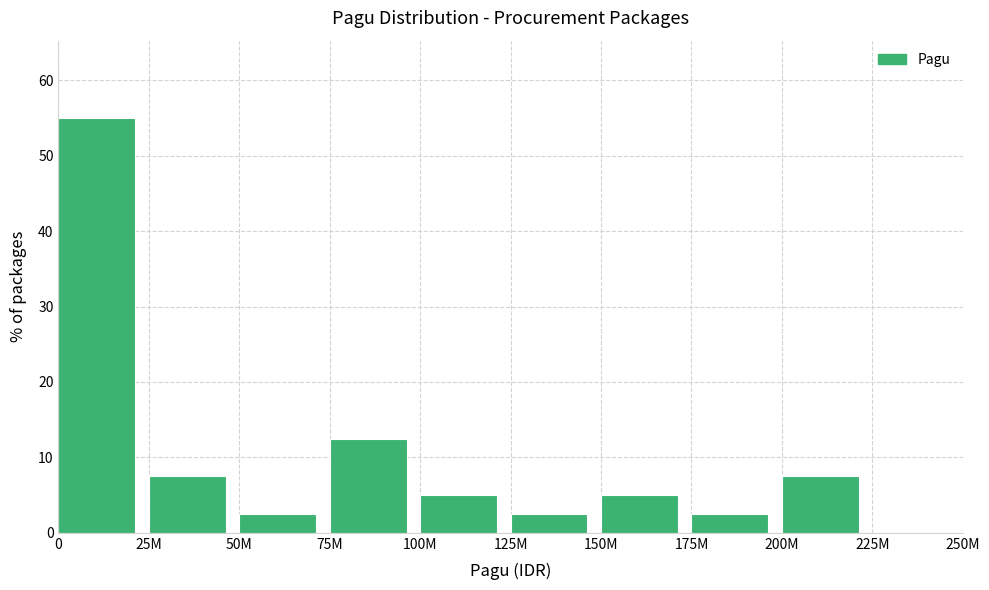

Reading left to right, extract all data points from this chart.

0=55.0	25M=7.5	50M=2.5	75M=12.5	100M=5.0	125M=2.5	150M=5.0	175M=2.5	200M=7.5	225M=0.0